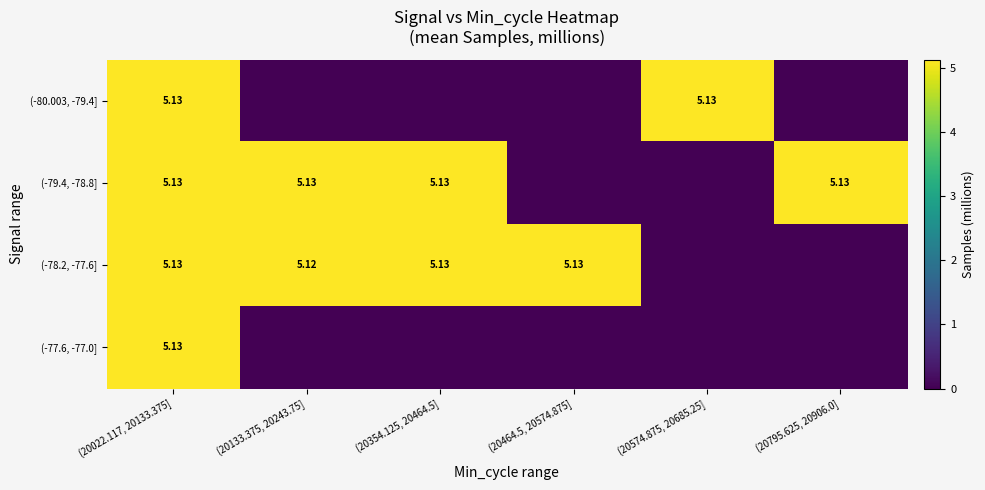

What is the approximate value of (-78.2, -77.6] at (20464.5, 20574.875]?

5.1